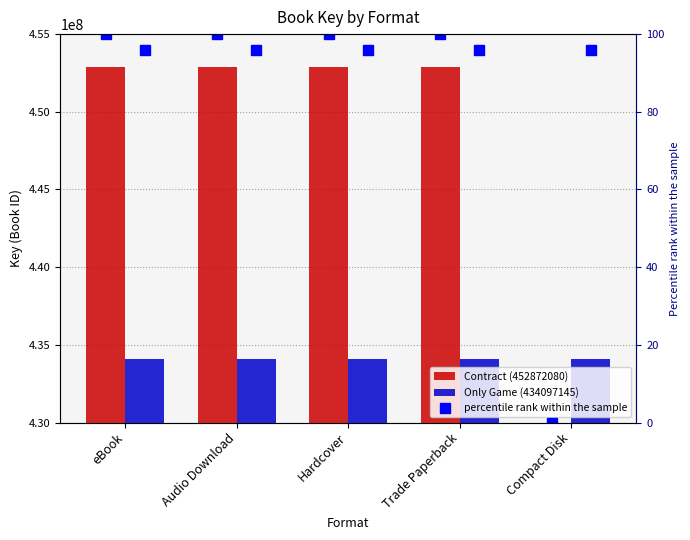

At which label is Only Game (434097145) closest to 434097145?

eBook